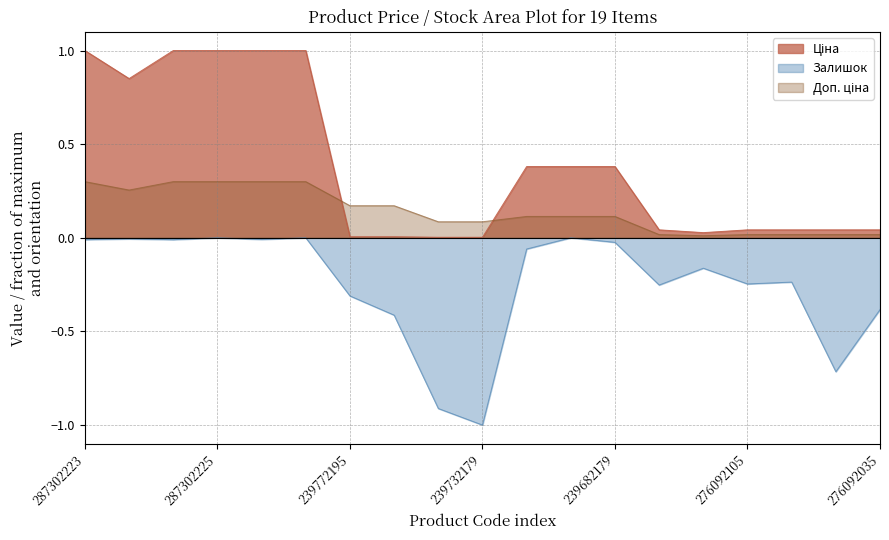

List the series in order of their overall mean, lowest first.

Залишок, Доп. ціна, Ціна